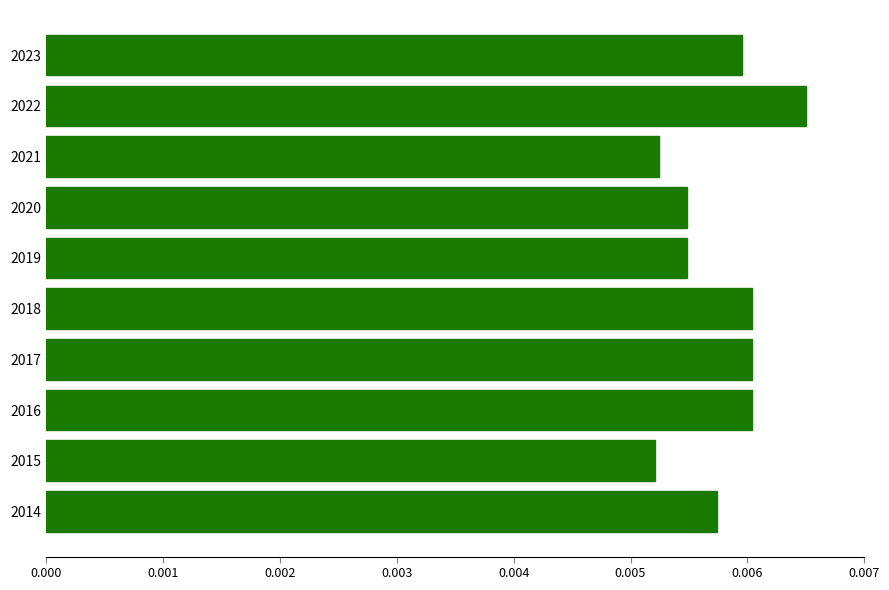

Which category has the highest value across all series?

2022